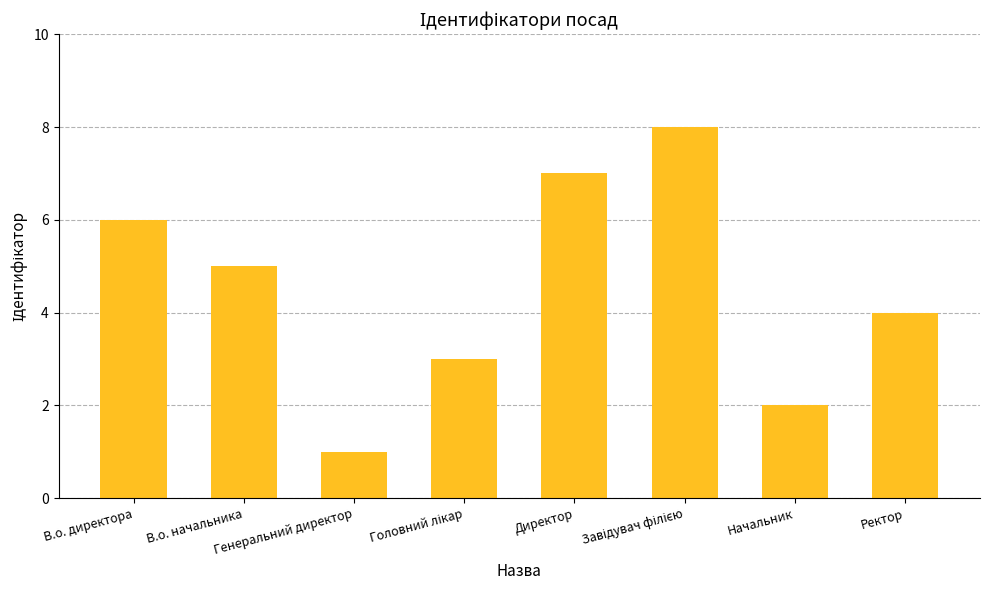

At which category does the chart reach its minimum across all series?

Генеральний директор